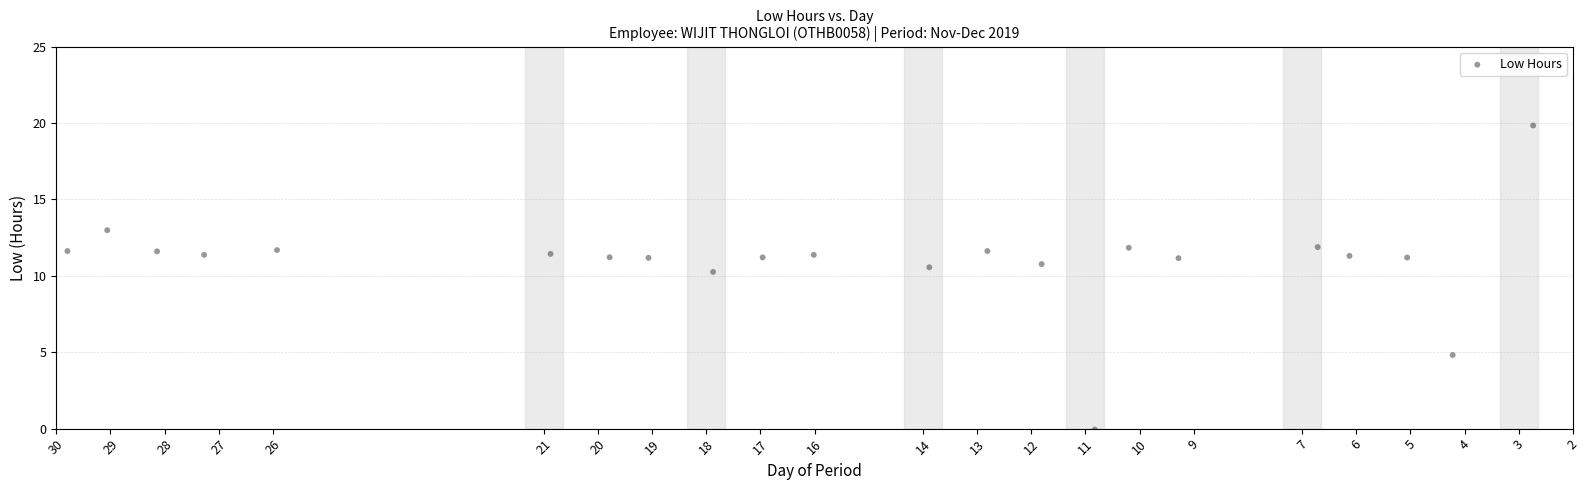

What is the range of Y values (max minus min)?

19.9